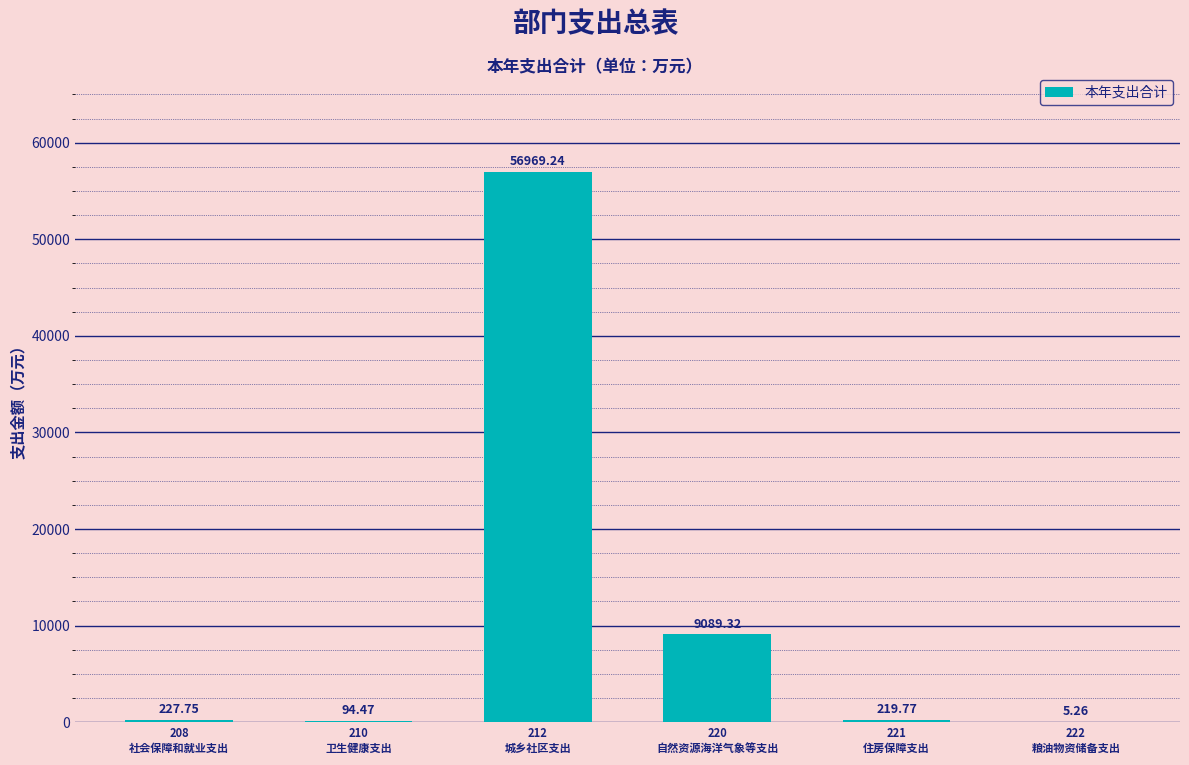

What is the sum of all values?

66605.8